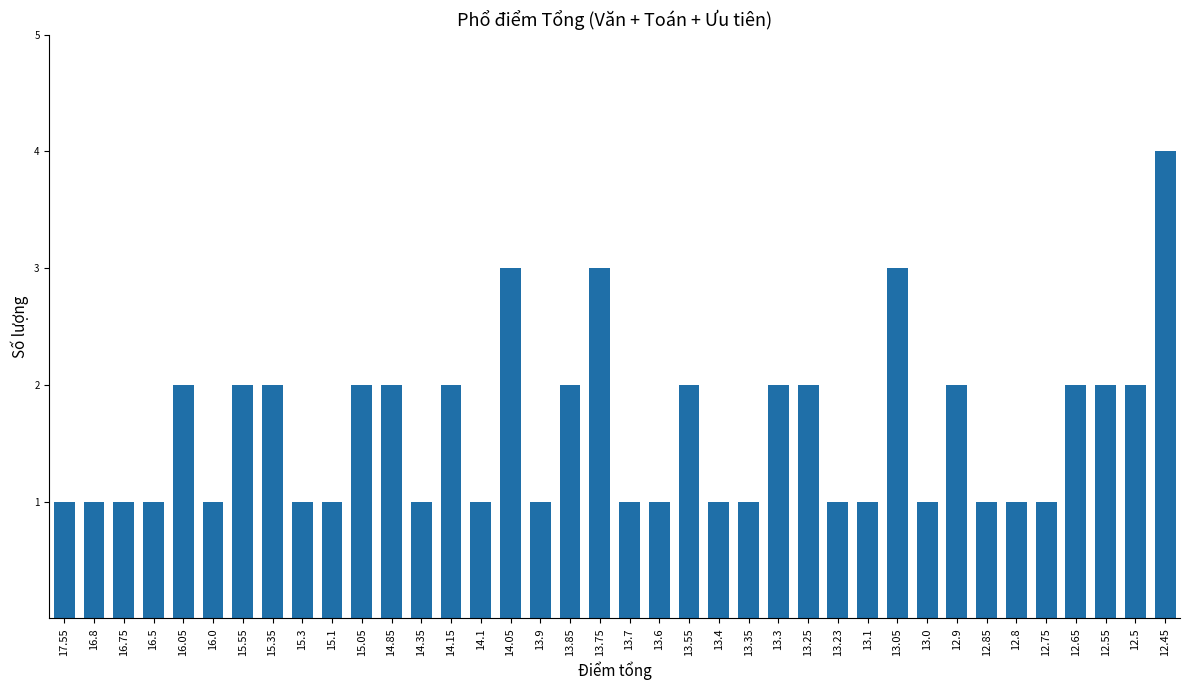

What is the smallest value displayed?

1